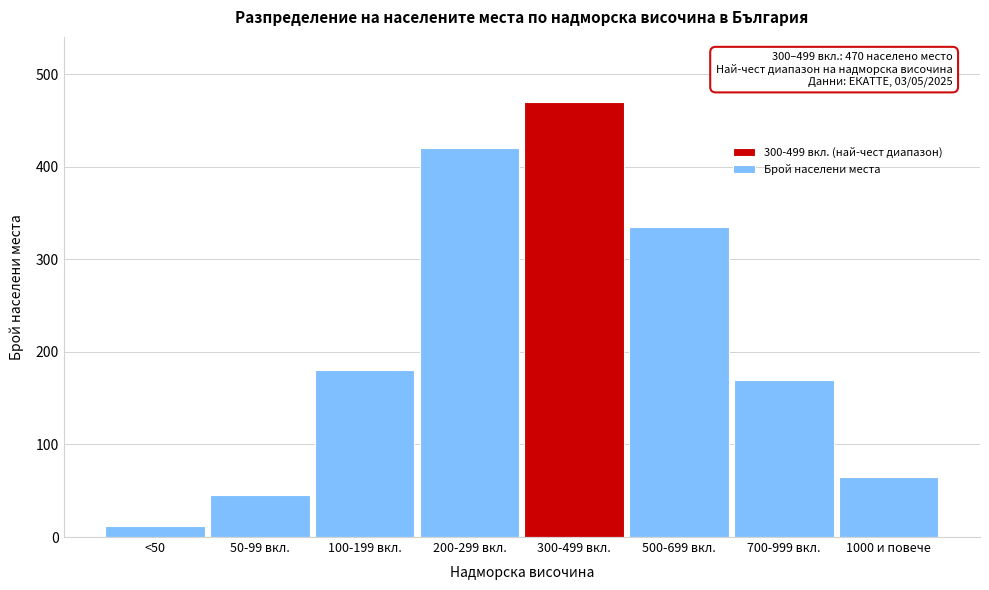

Reading right to left, extract all data points from this chart.

1000 и повече=65	700-999 вкл.=170	500-699 вкл.=335	300-499 вкл.=470	200-299 вкл.=420	100-199 вкл.=180	50-99 вкл.=45	<50=12